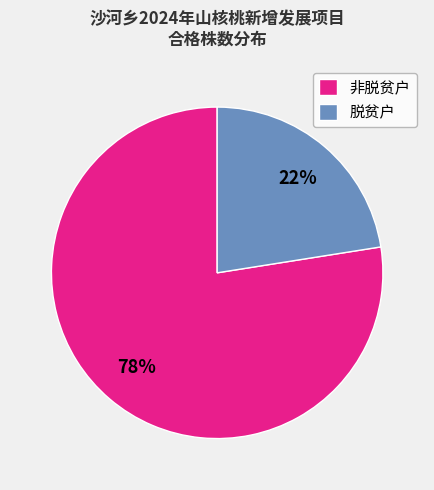

Is the sum of 脱贫户 and 非脱贫户 greater than half?

Yes